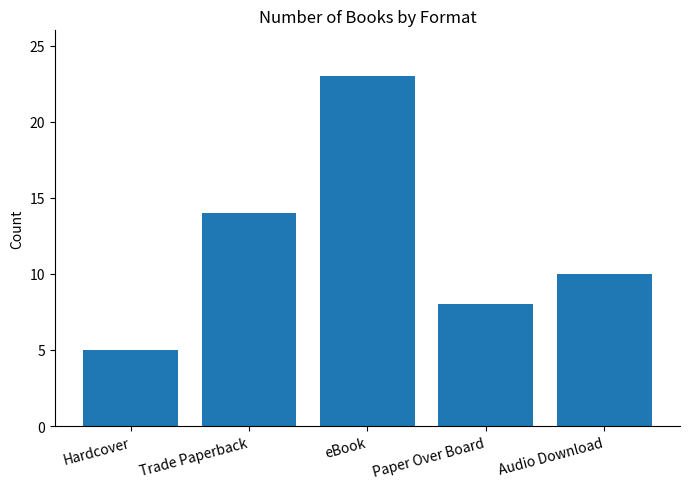

Which has a higher value, Paper Over Board or Trade Paperback?

Trade Paperback